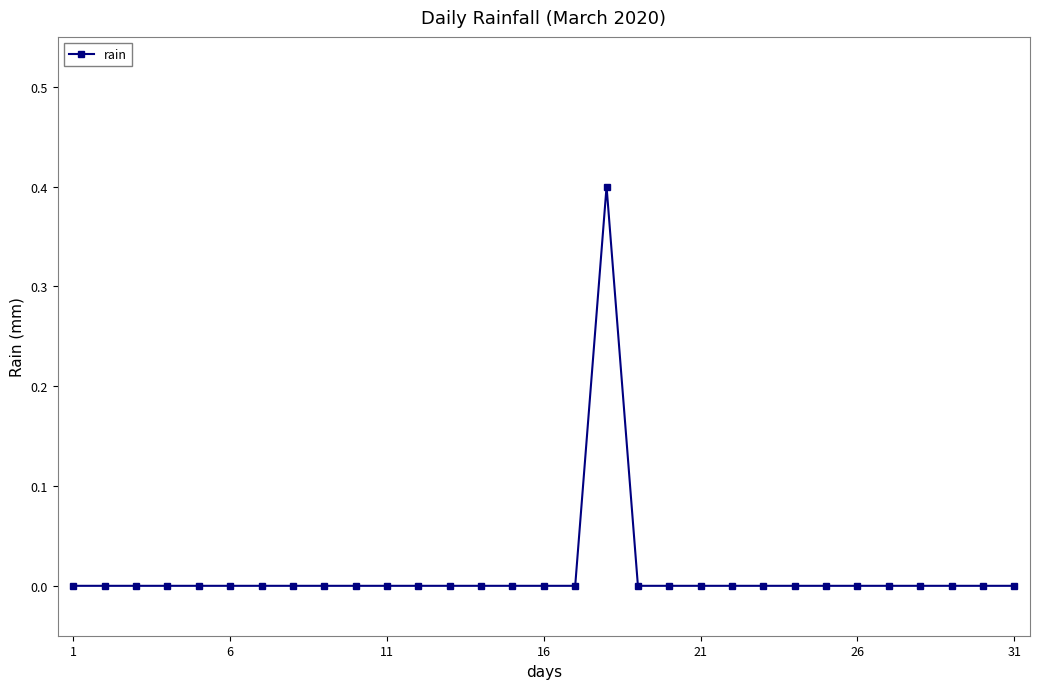

What is the maximum value shown in the chart?

0.4